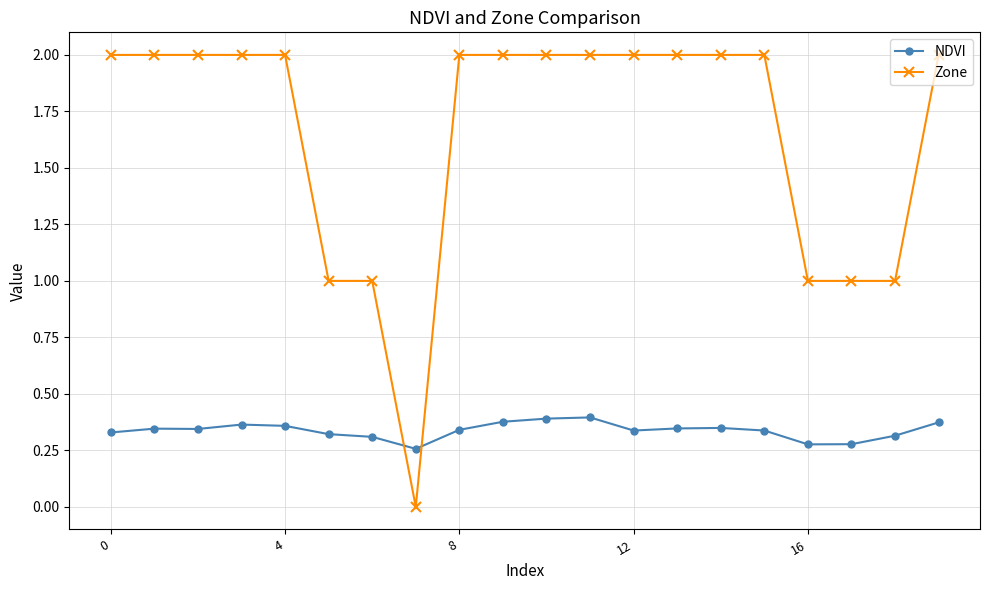

Does the chart display data point markers on the line(s)?

Yes